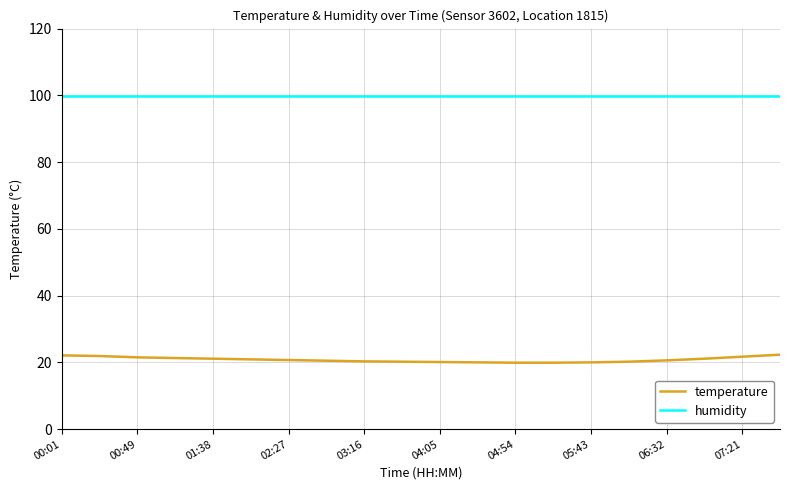

List the series in order of their peak value, highest first.

humidity, temperature